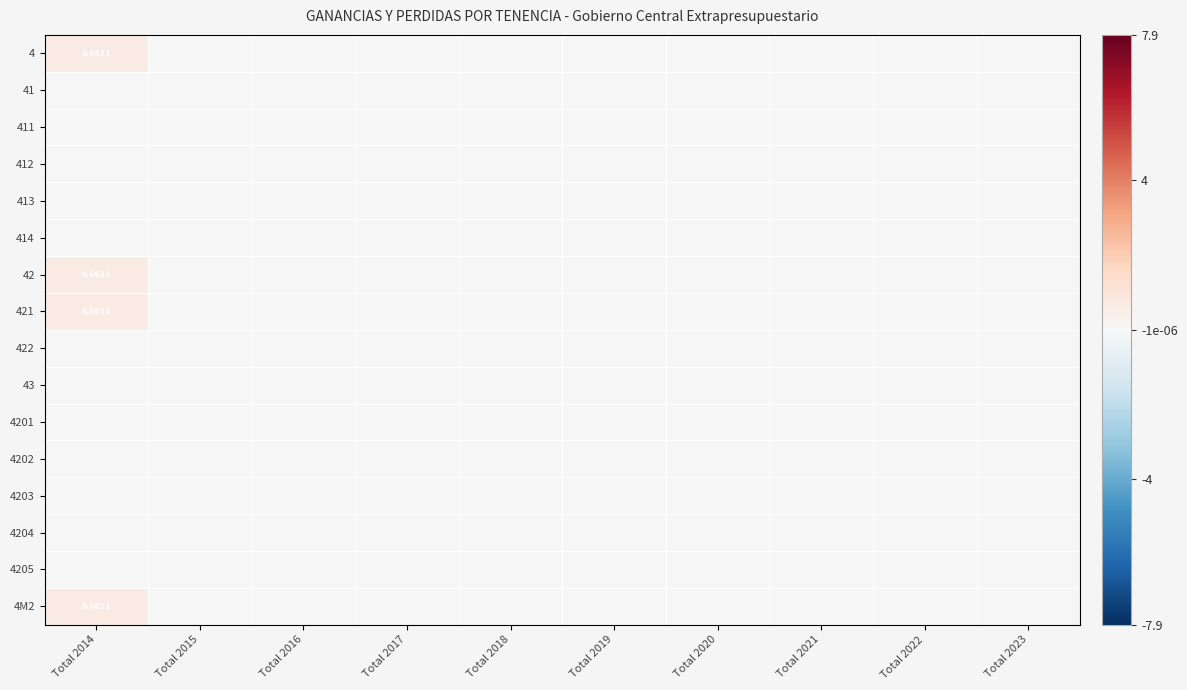

What is the greatest value displayed?

0.7